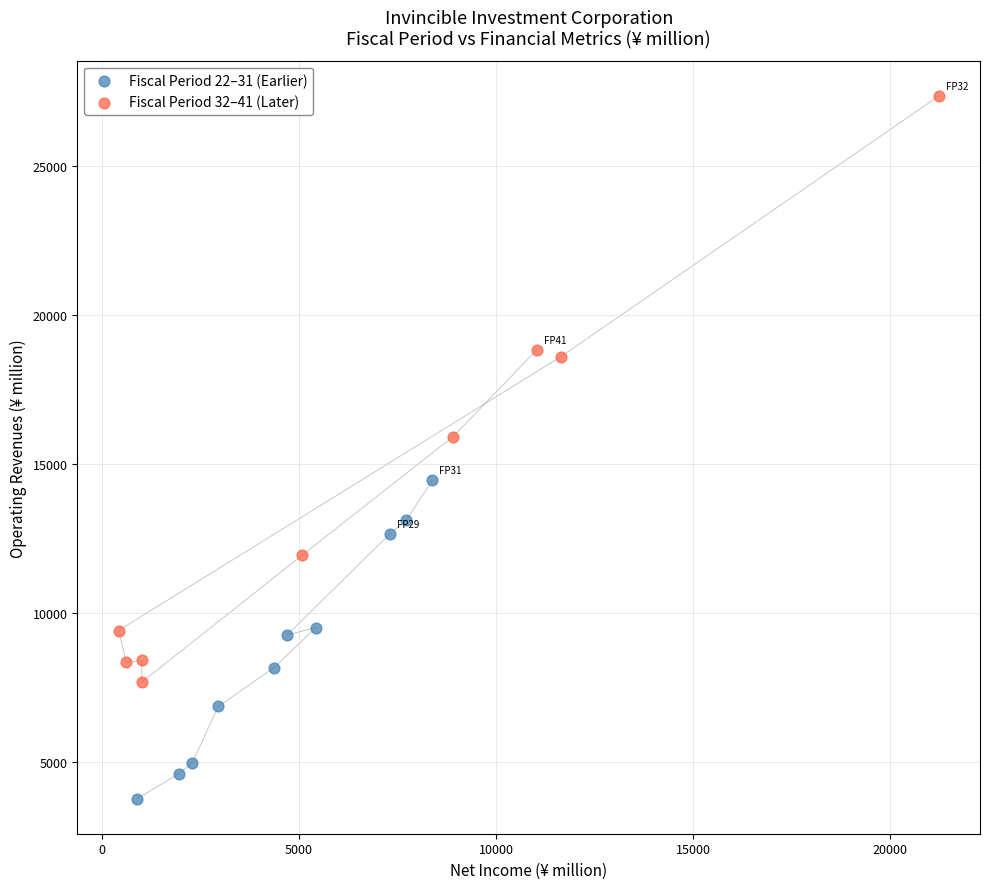

Which series reaches the maximum Y coordinate?

Fiscal Period 32–41 (Later)